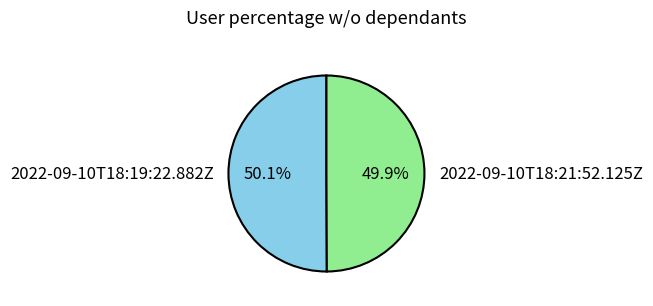

To the nearest percent, what portion does 2022-09-10T18:21:52.125Z represent?

50%